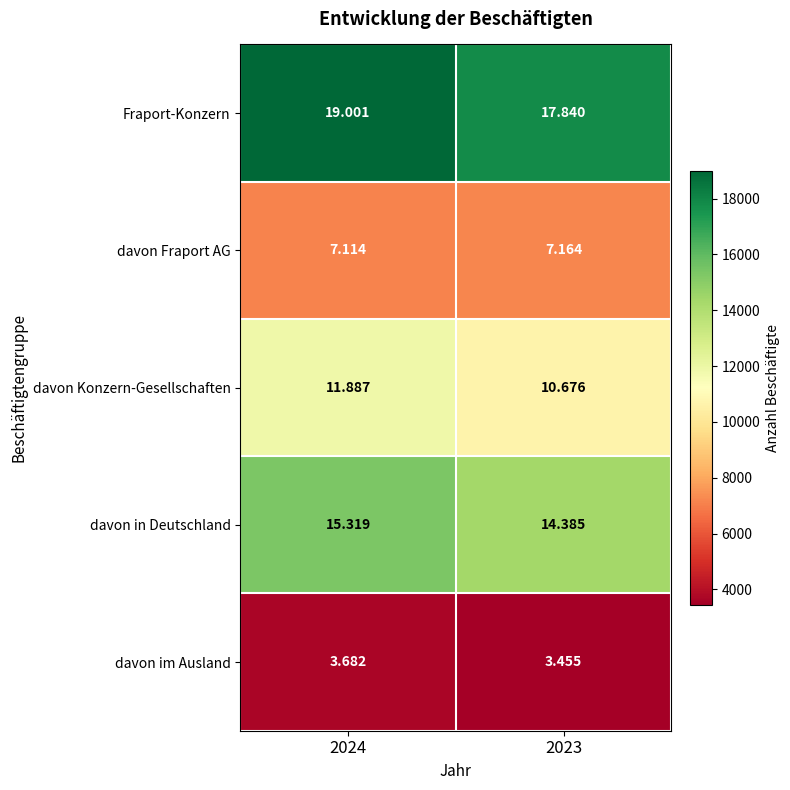

Which category has the highest value across all series?

2024